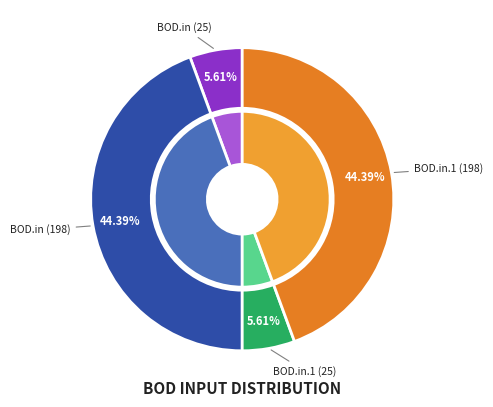

Count the number of slices in the pie.

4